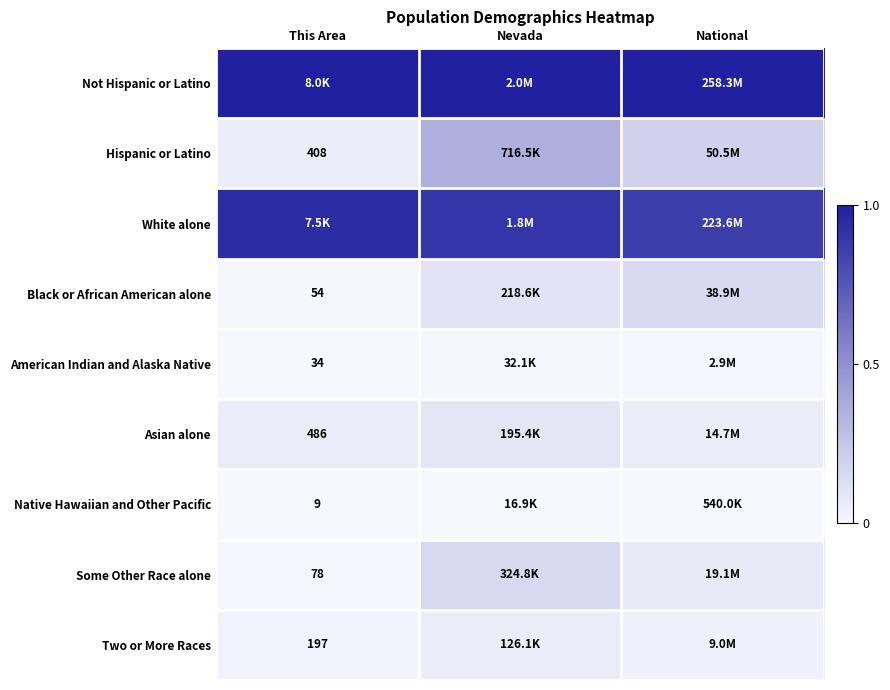

Is the value of Asian alone at This Area greater than the value of Black or African American alone at This Area?

Yes